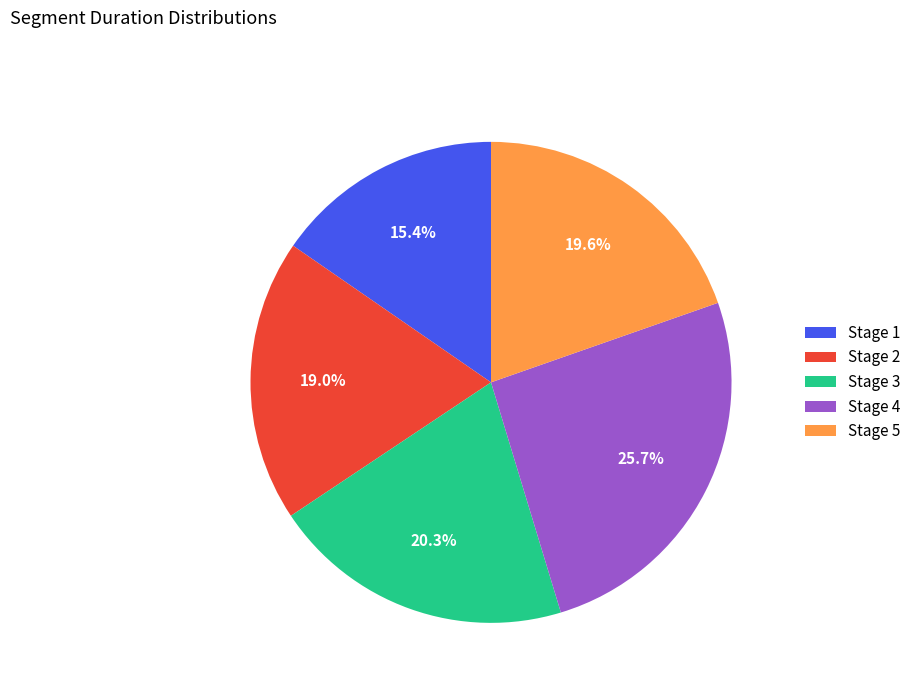

Does Stage 1 represent more than half of the total?

No